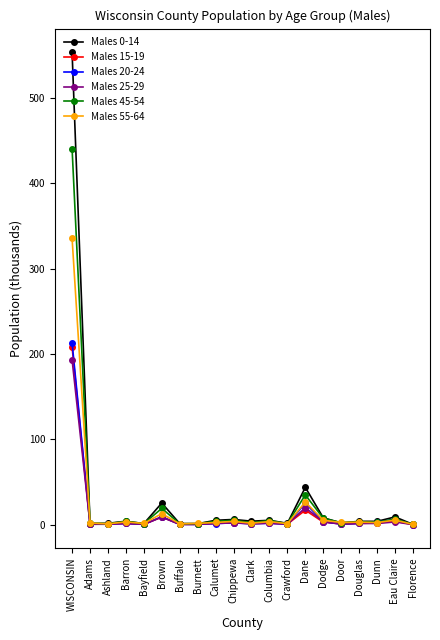

What position from the right is WISCONSIN?

20